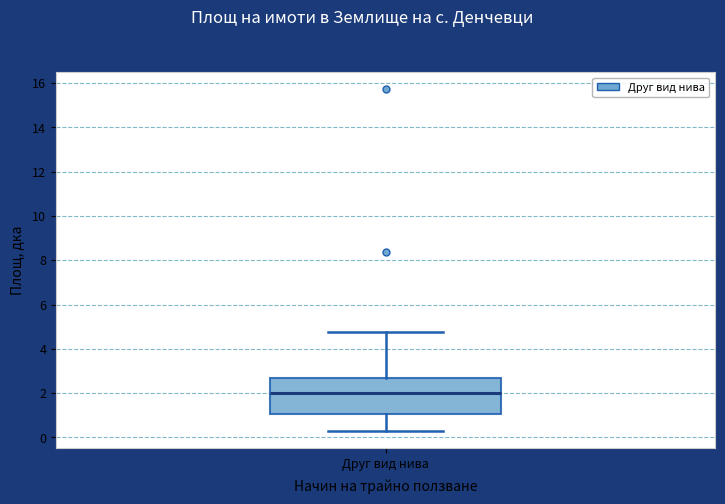

Transcribe this box plot: give where the median line is, the range the box spans, and where the two whiskers end, as read against the y-axis. The values are not printed on the chart, so give them approximately, as read against the axis.

median 2.0, box 1.0 to 2.6, whiskers 0.2 to 4.8